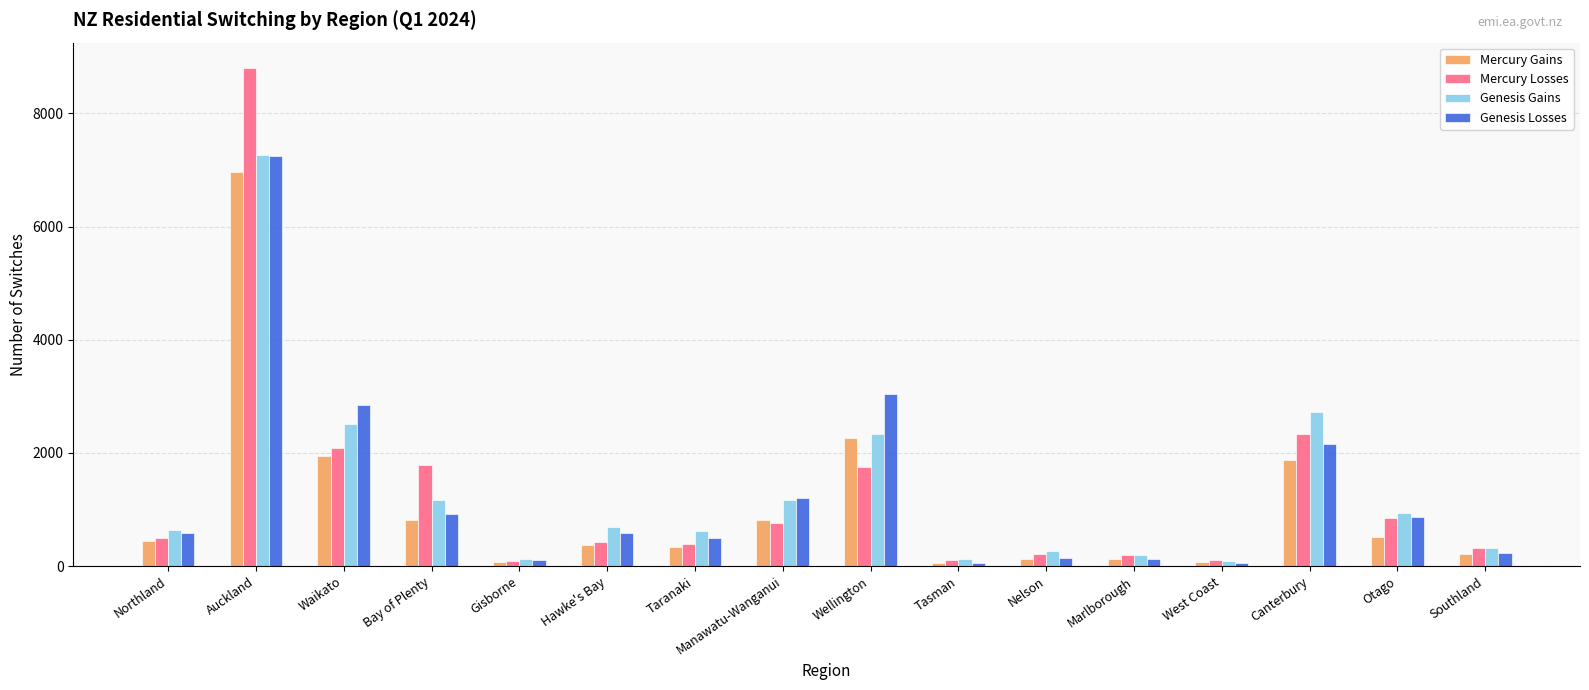

What is the difference between the highest and lowest values at Canterbury?

847